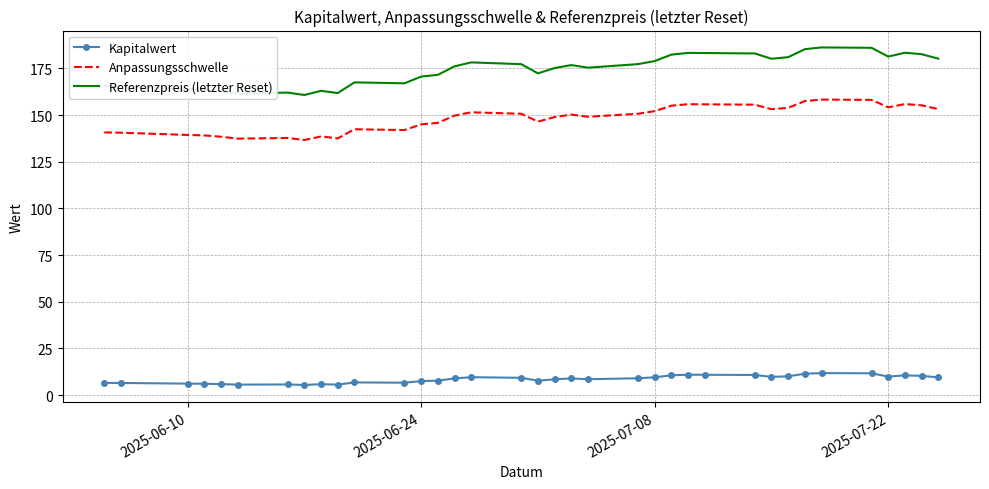

Rank the series by their maximum value, from highest to lowest.

Referenzpreis (letzter Reset), Anpassungsschwelle, Kapitalwert